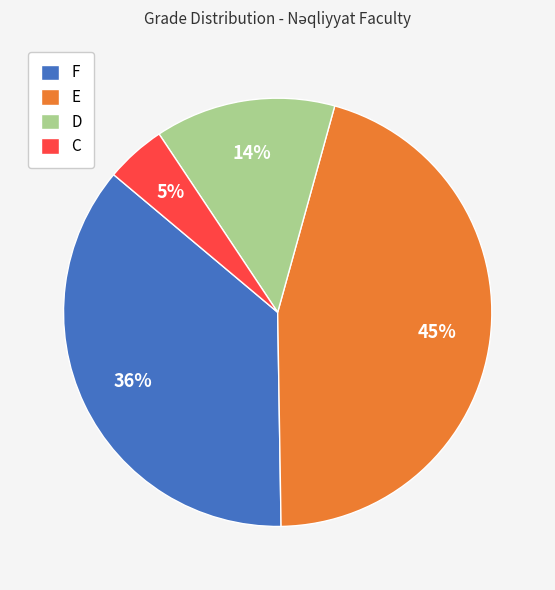

Do D and E together represent more than half of the pie?

Yes